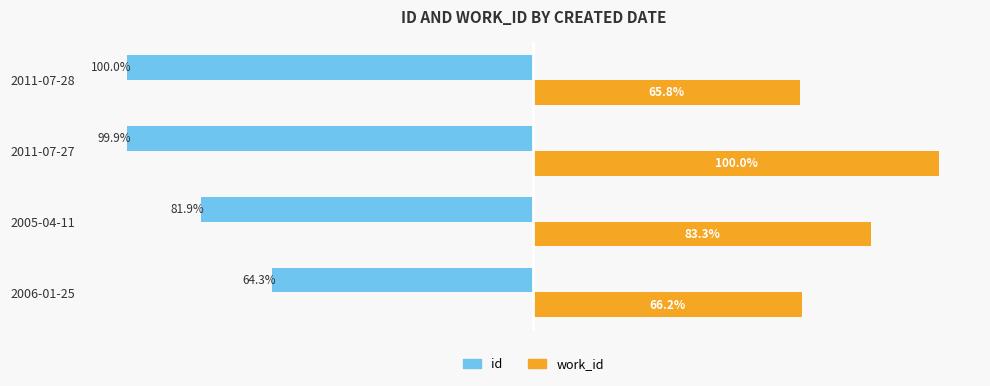

At which category is the sum across all series the highest?

2006-01-25